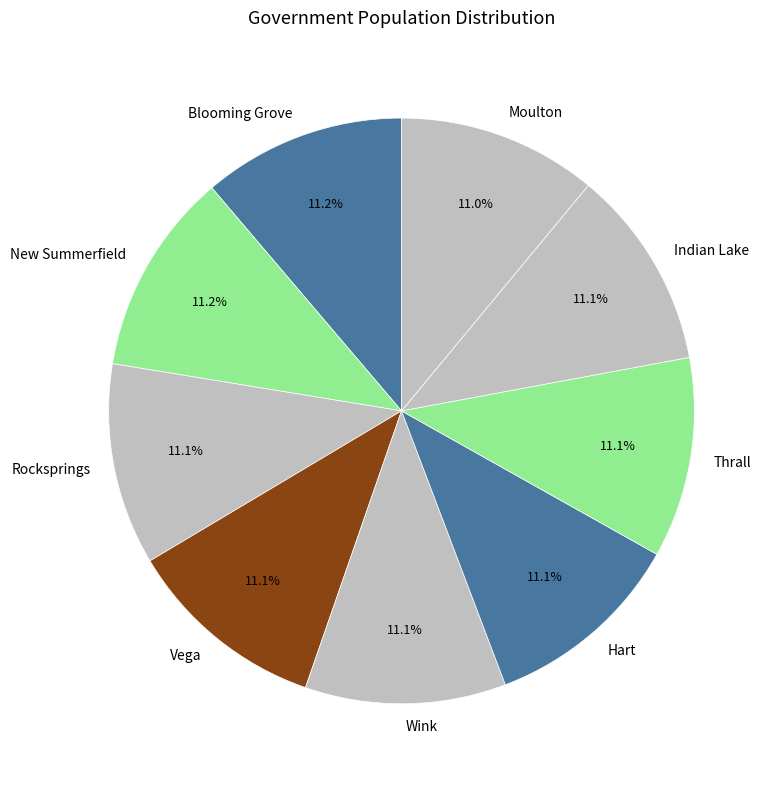

Is Vega the majority of the pie?

No